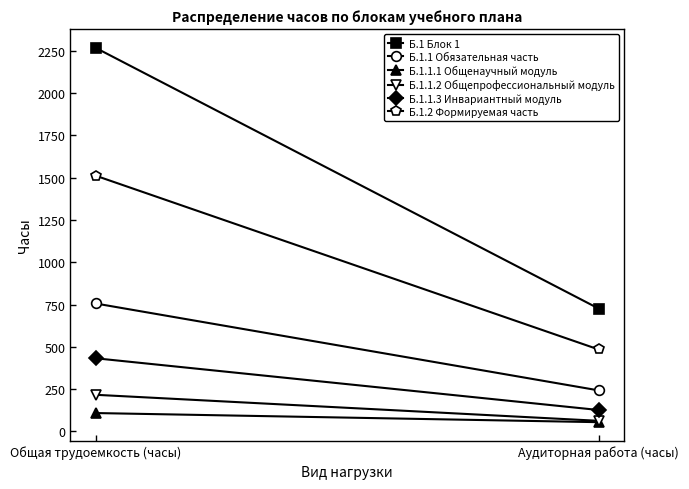

At which category is the sum across all series the highest?

Общая трудоемкость (часы)